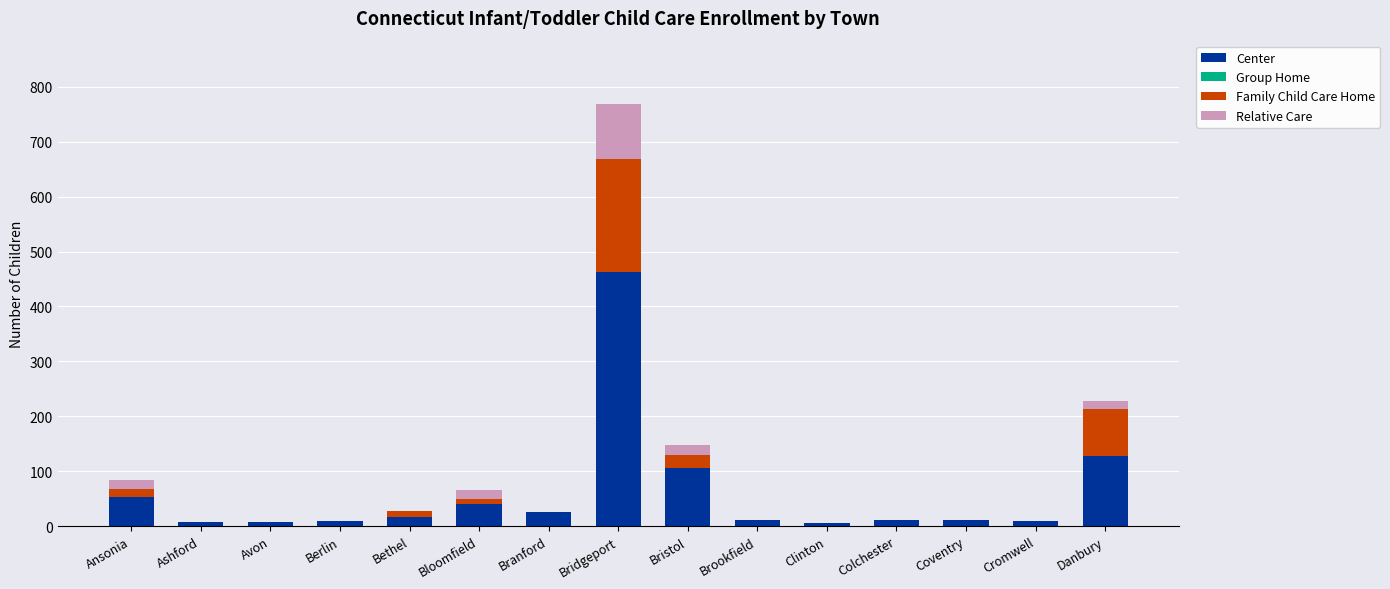

Which category has the highest value in the Center series?

Bridgeport